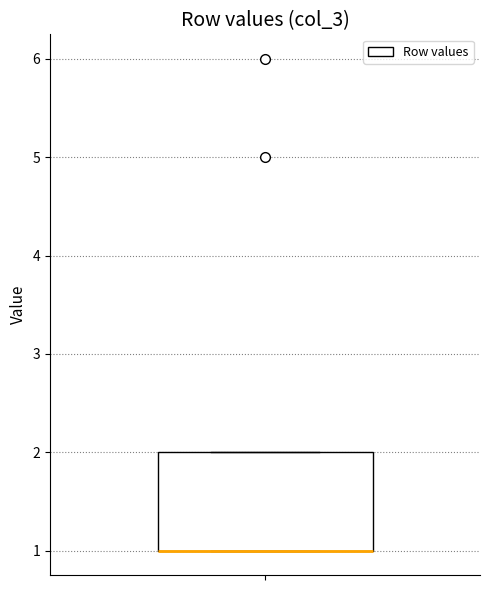

Transcribe this box plot: give where the median line is, the range the box spans, and where the two whiskers end, as read against the y-axis. The values are not printed on the chart, so give them approximately, as read against the axis.

median 1 (drawn on the box's lower edge), box 1 to 2, whiskers 1 to 2